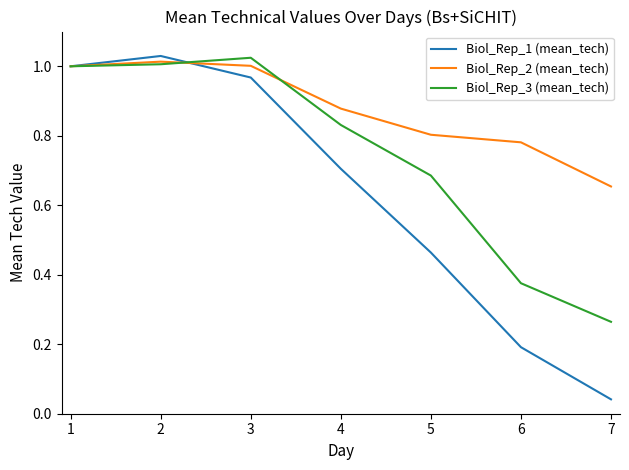

True or false: Biol_Rep_1 (mean_tech) and Biol_Rep_2 (mean_tech) cross at least once.

True